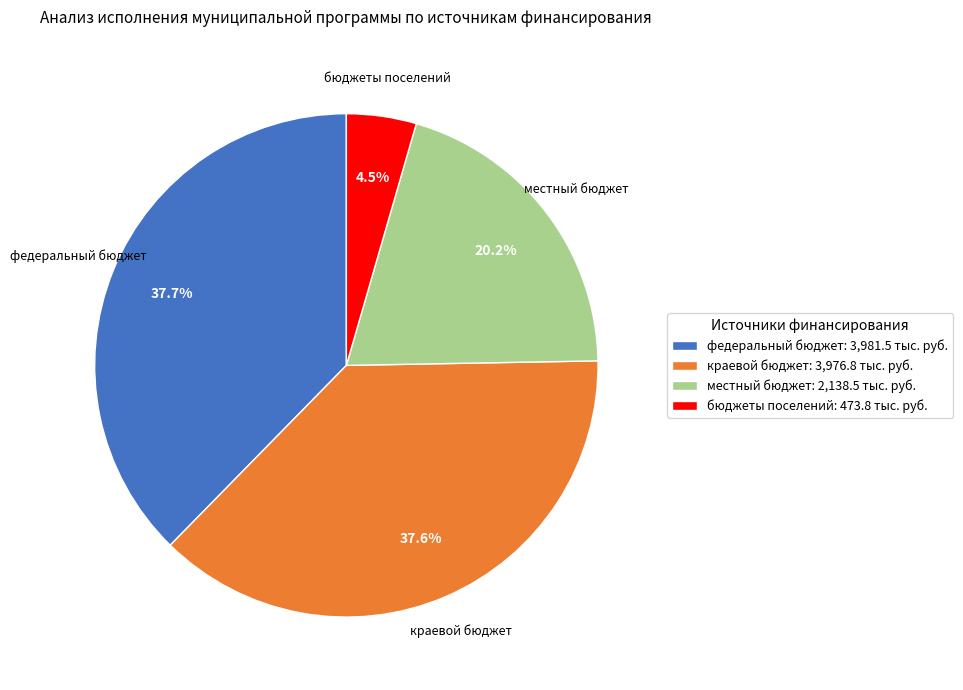

How many slices are in this pie chart?

4